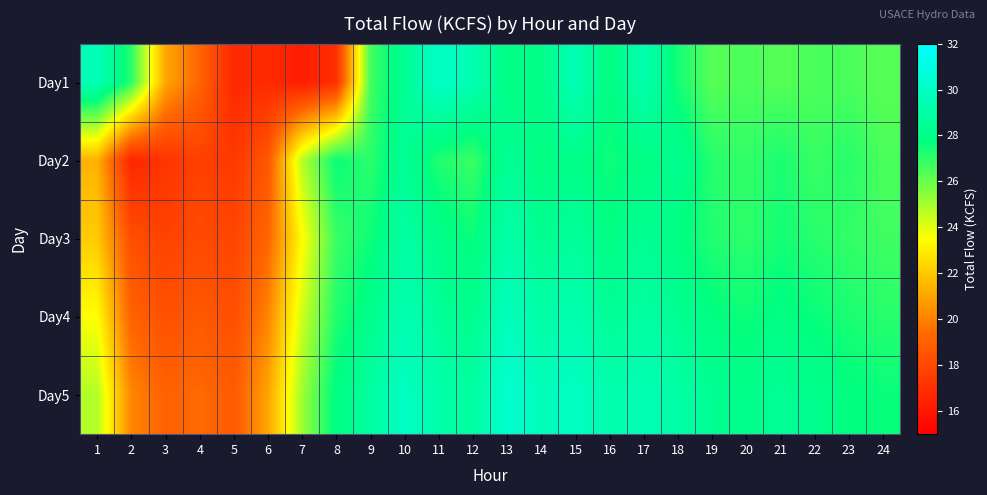

Rank the series at 4 from lowest to highest value.

Day2, Day3, Day4, Day1, Day5